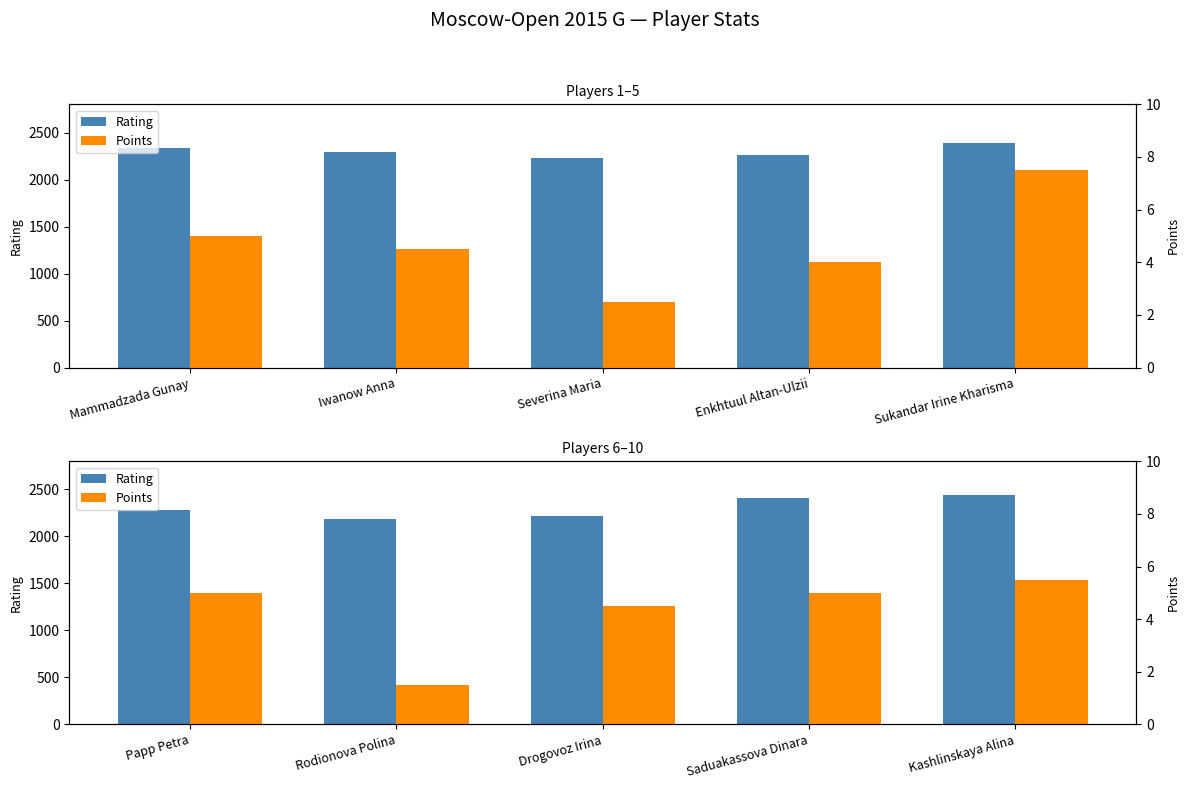

What position from the right is Enkhtuul Altan-Ulzii?

2